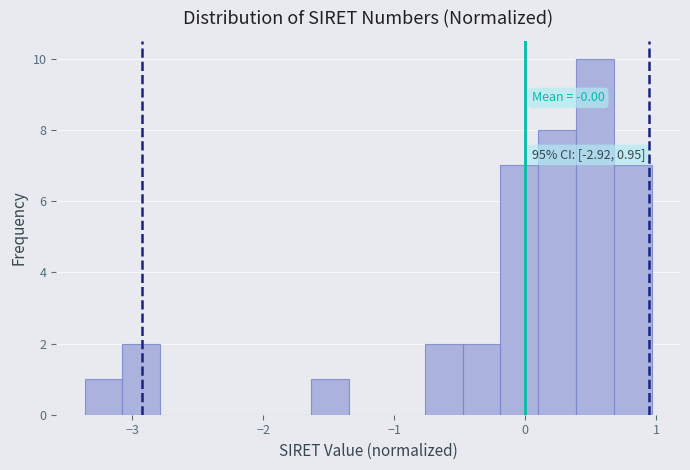

Around what value on the x-axis is the tallest bar? Give the approximate position of its centre, as read against the axis.

0.5